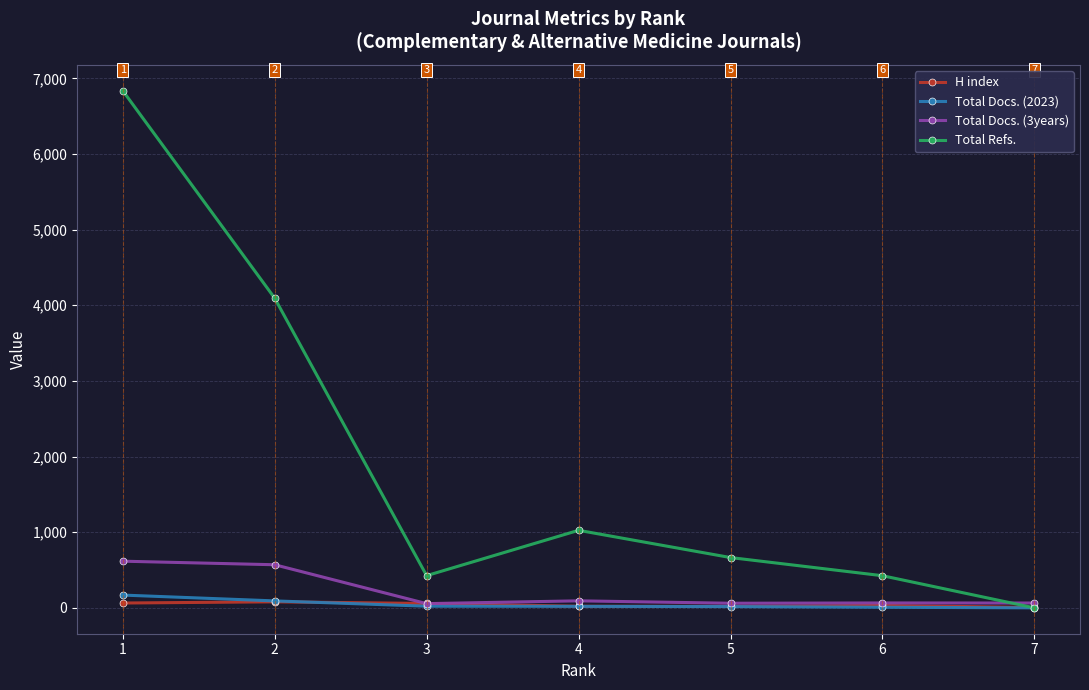

At which category is the sum across all series the highest?

1